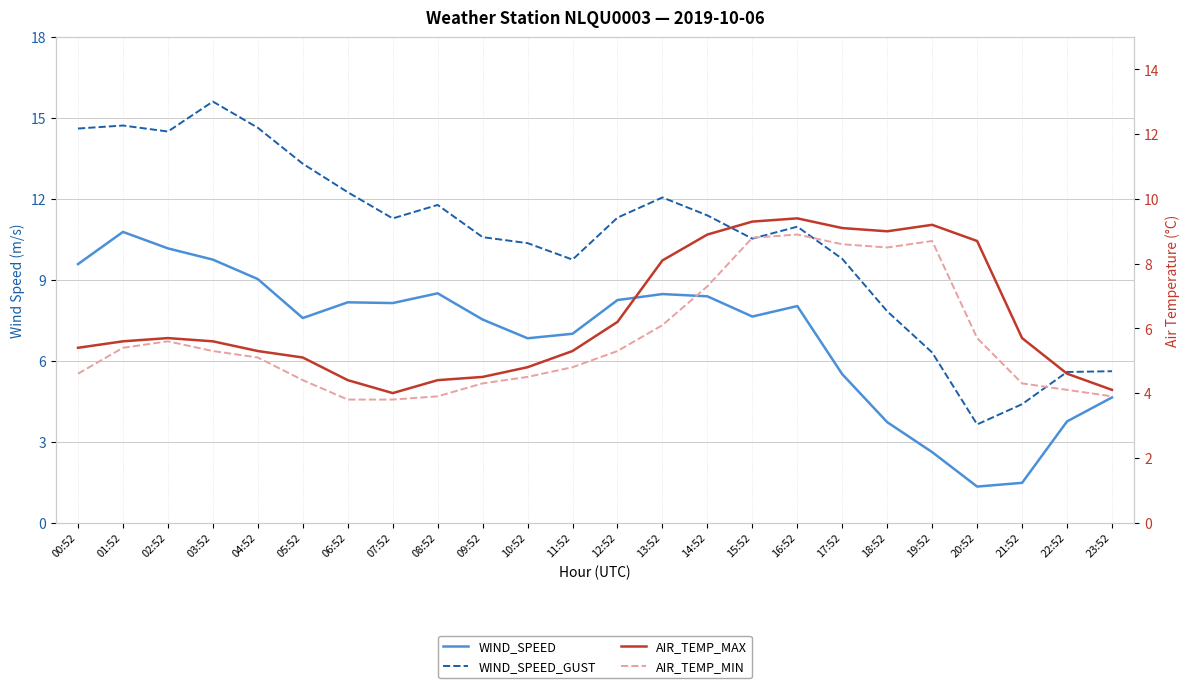

Rank the categories by WIND_SPEED value from highest to lowest.

01:52, 02:52, 03:52, 00:52, 04:52, 08:52, 13:52, 14:52, 12:52, 06:52, 07:52, 16:52, 15:52, 05:52, 09:52, 11:52, 10:52, 17:52, 23:52, 22:52, 18:52, 19:52, 21:52, 20:52